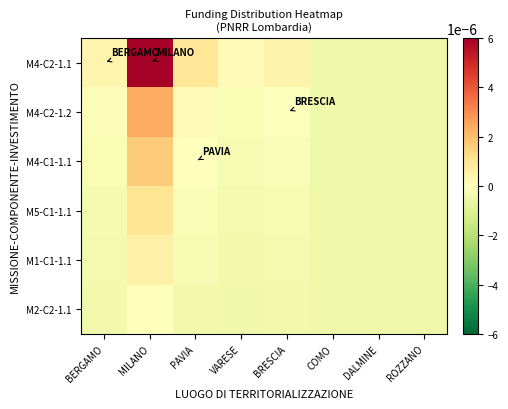

List the series in order of their peak value, highest first.

M4-C2-1.1, M4-C2-1.2, M4-C1-1.1, M5-C1-1.1, M1-C1-1.1, M2-C2-1.1